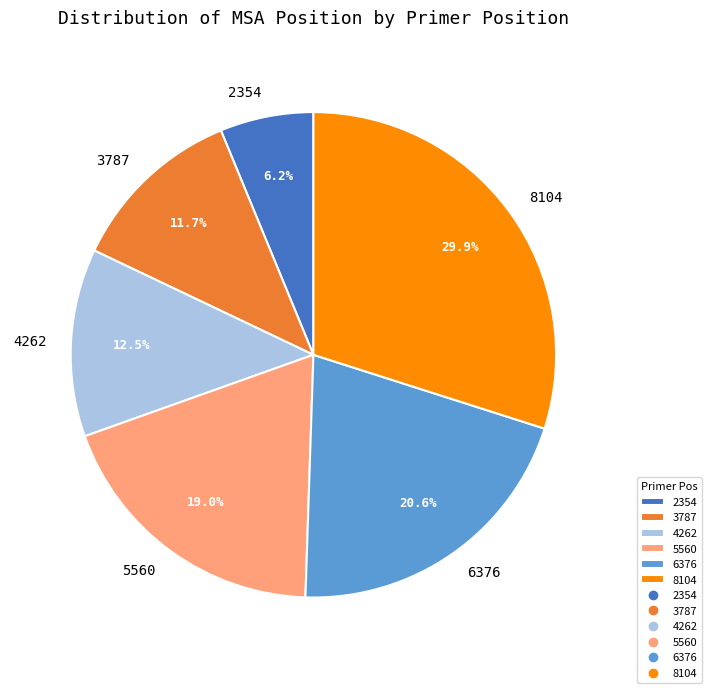

Is the sum of 5560 and 2354 greater than half?

No